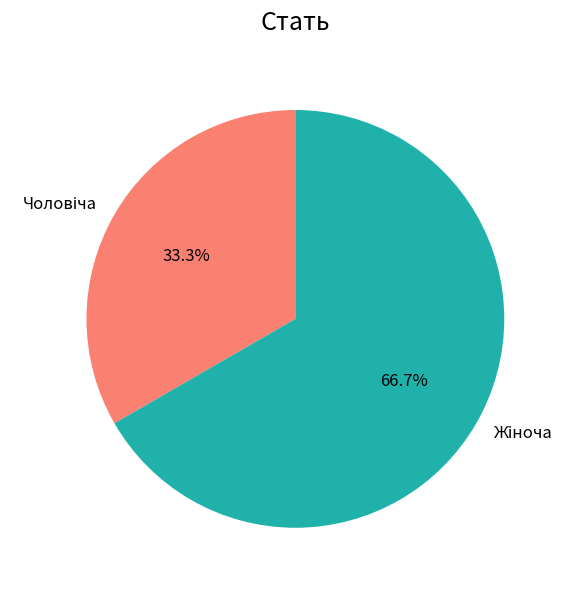

Is there any slice that represents more than half of the pie?

Yes